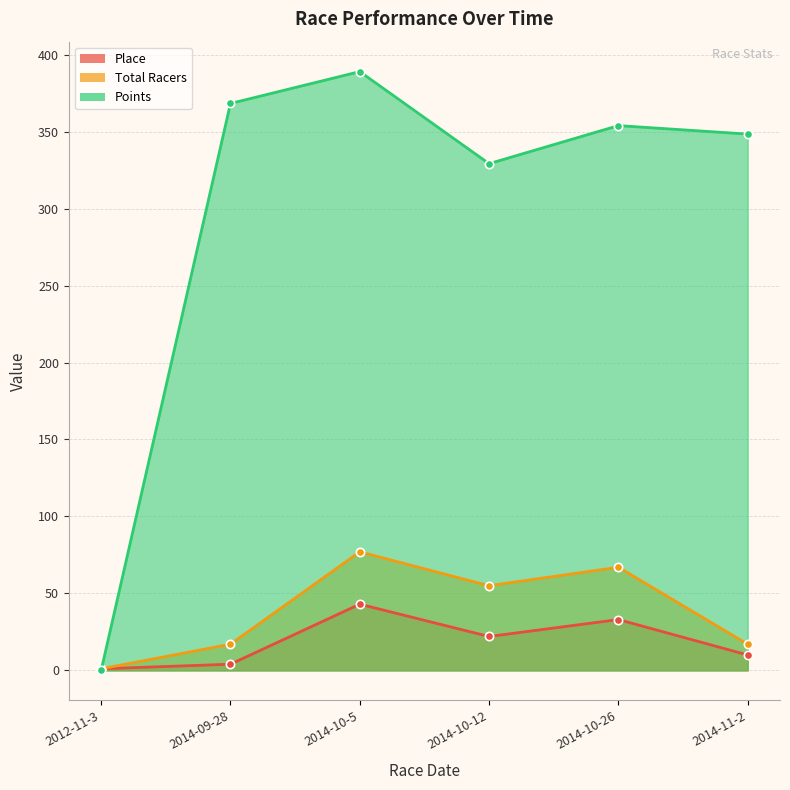

Which category has the lowest value in the Place series?

2012-11-3